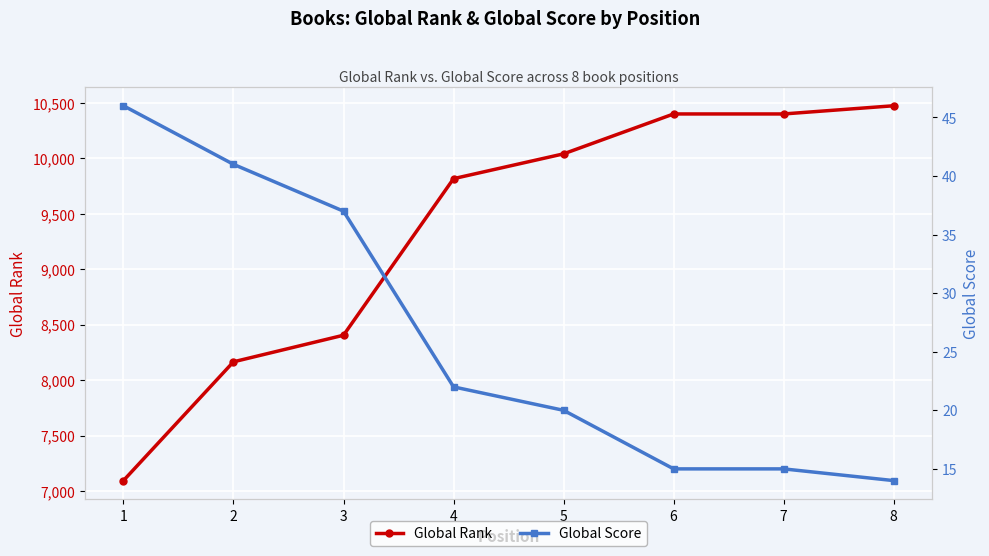

At how many categories does at least one series exceed 10025?

4